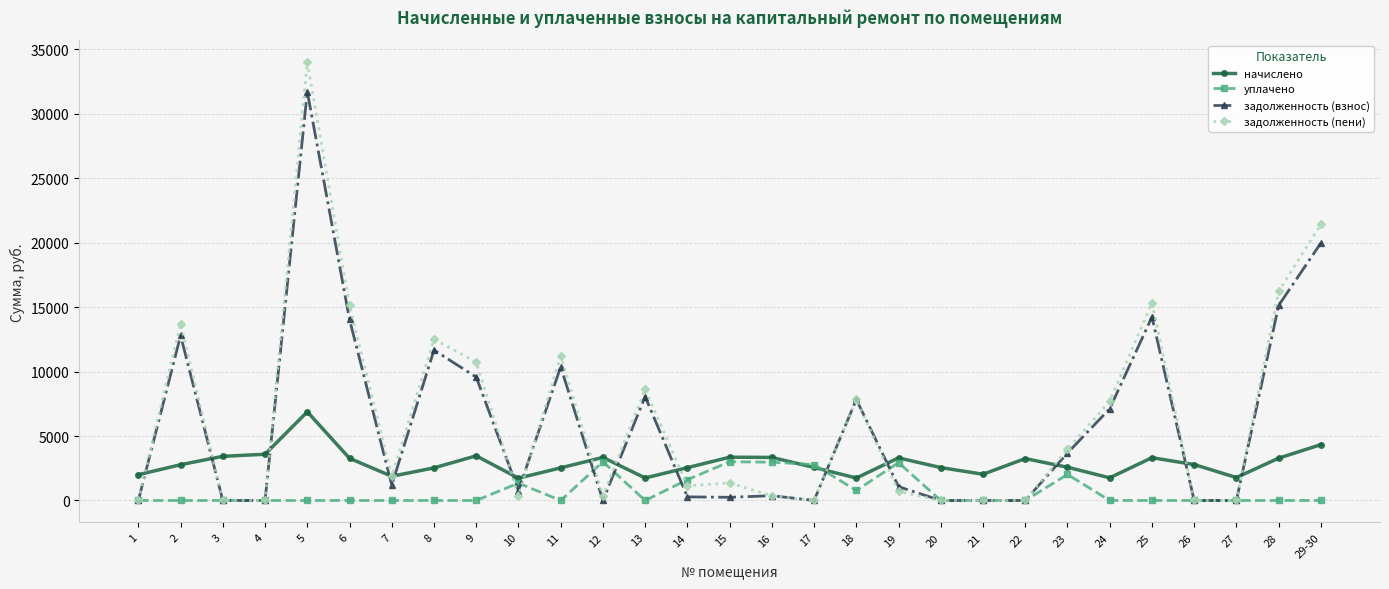

Rank the series at 28 from highest to lowest value.

задолженность (пени), задолженность (взнос), начислено, уплачено